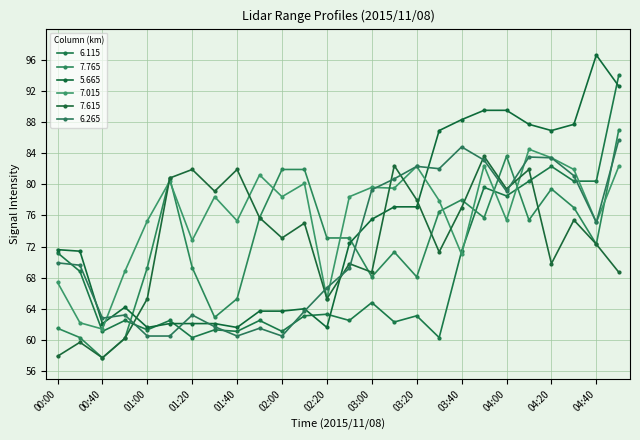

At how many categories does at least one series exceed 61?

26